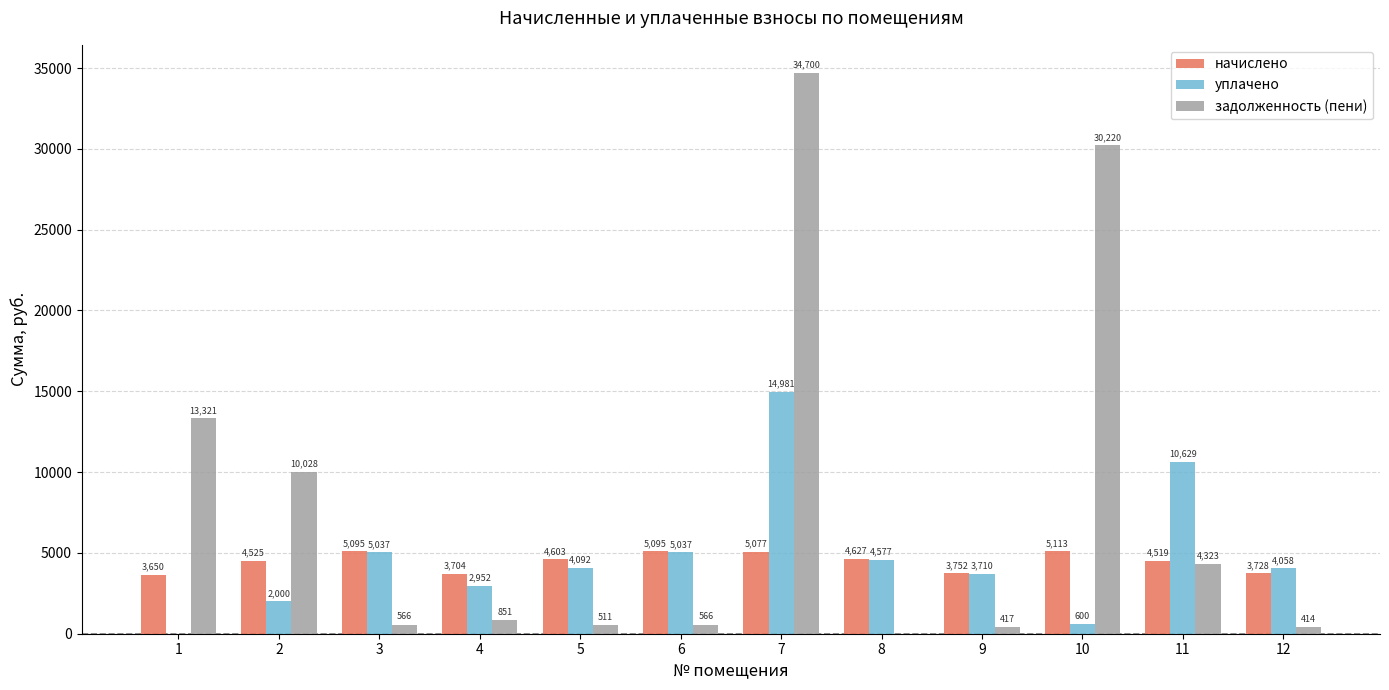

Are the bars grouped side by side (vs. stacked)?

Yes